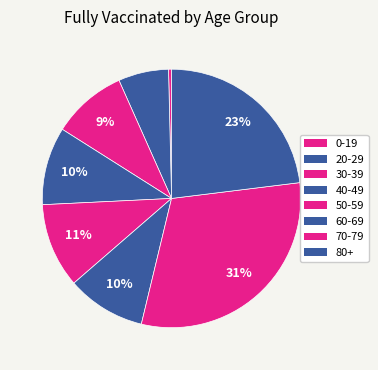

Which slice is the smallest?

0-19